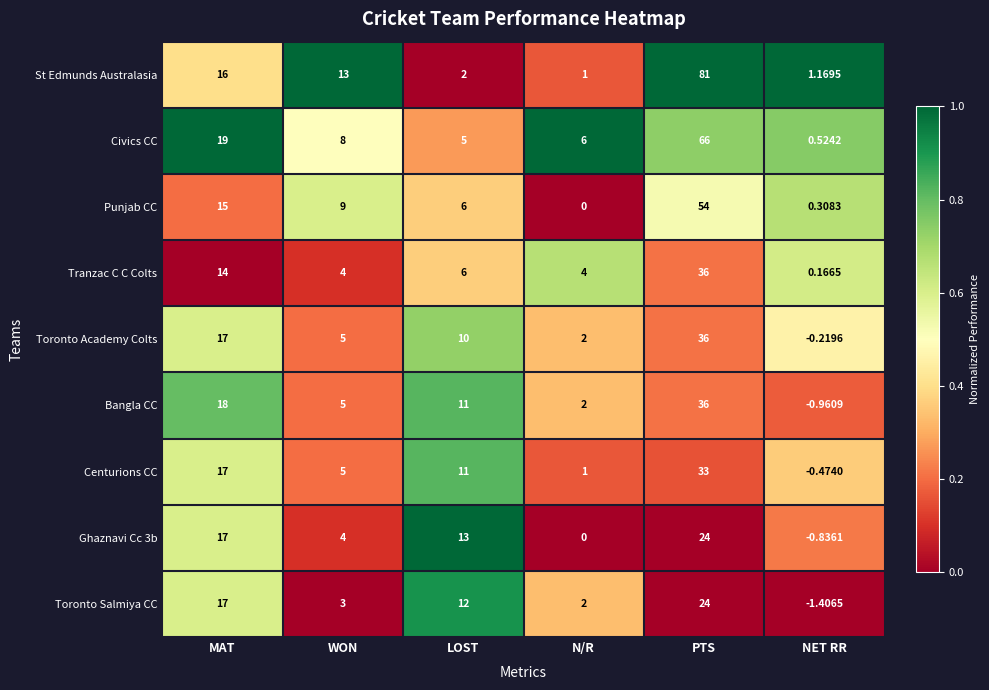

List the labels in order of Ghaznavi Cc 3b value, largest first.

PTS, MAT, LOST, WON, N/R, NET RR